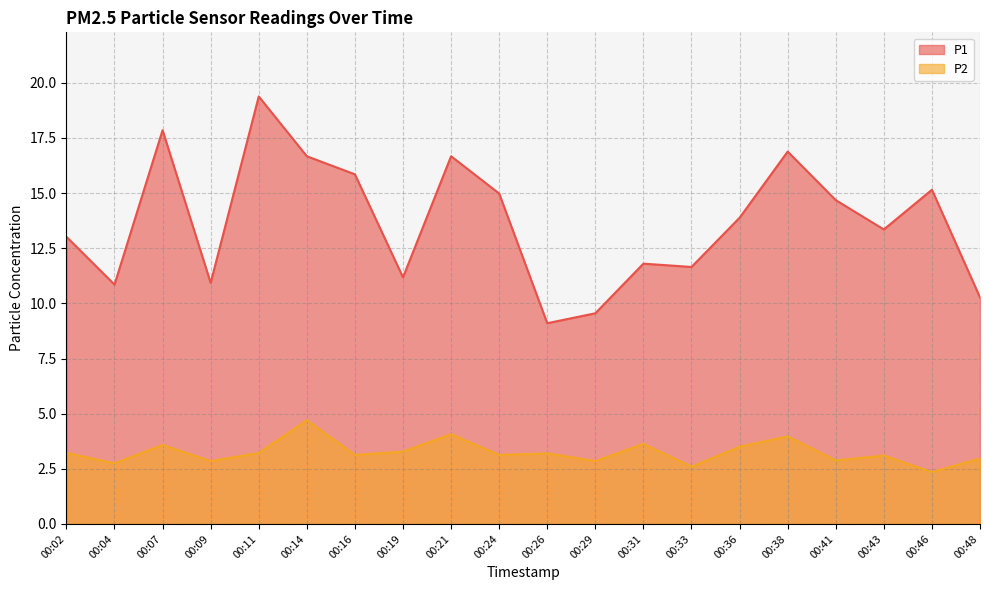

Which series has the largest total across all categories?

P1